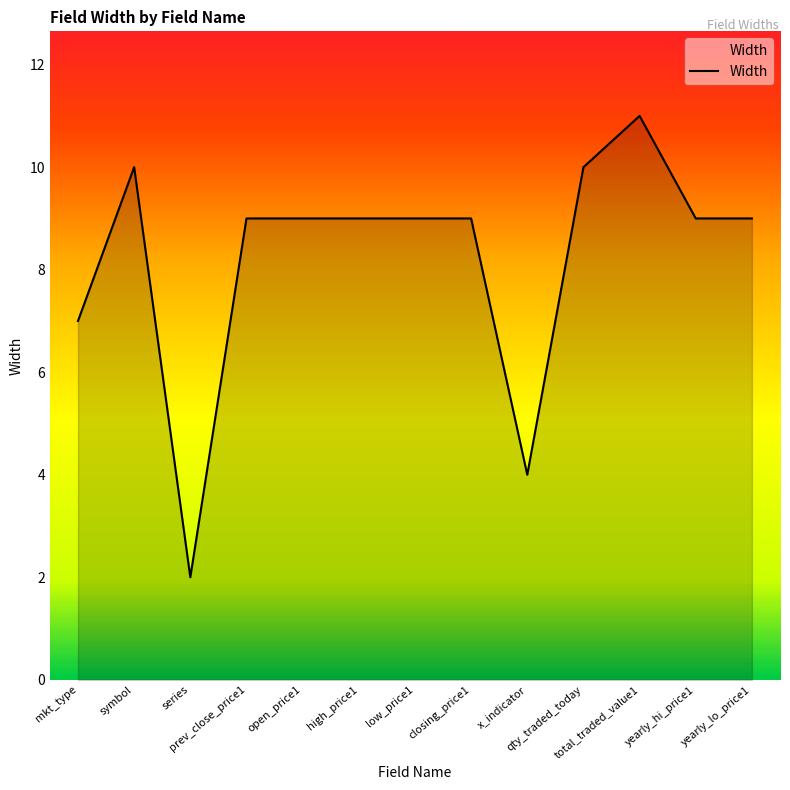

What is the difference between the values at qty_traded_today and prev_close_price1?

1